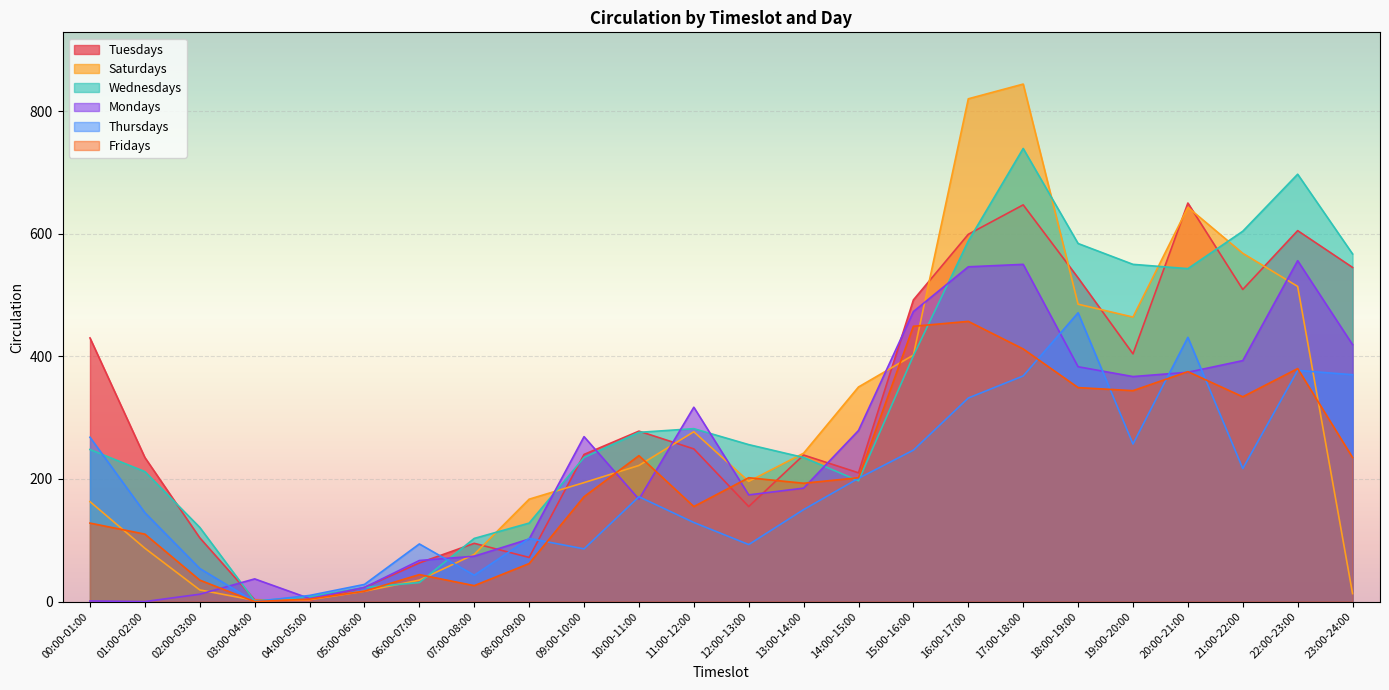

What is the label of the 8th point from the right?

16:00-17:00